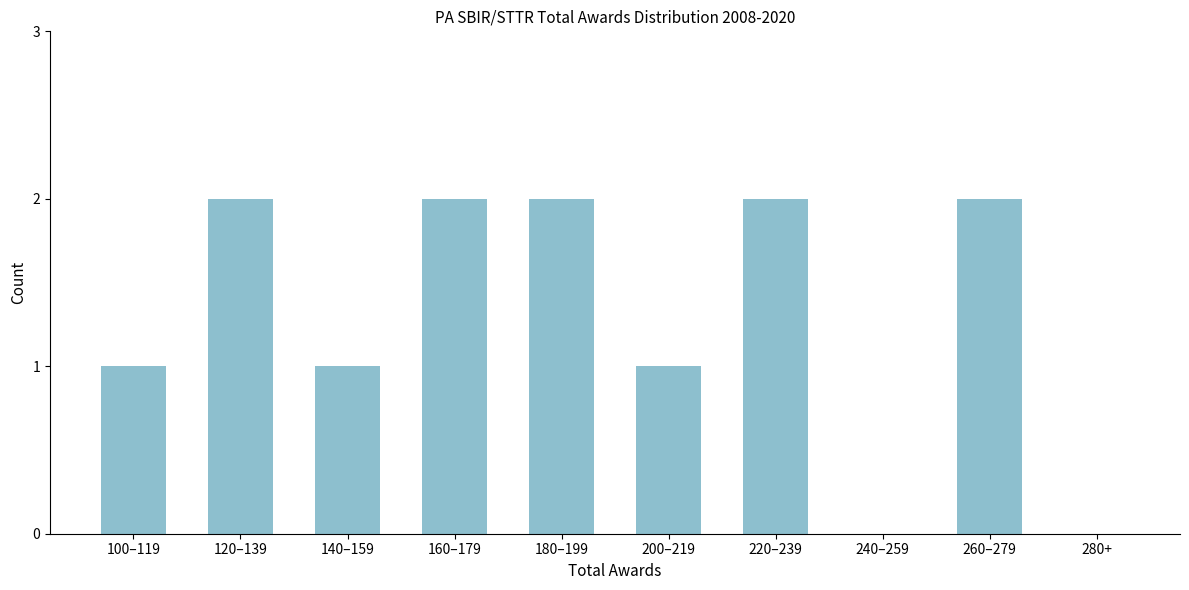

Reading right to left, extract all data points from this chart.

280+=0	260–279=2	240–259=0	220–239=2	200–219=1	180–199=2	160–179=2	140–159=1	120–139=2	100–119=1